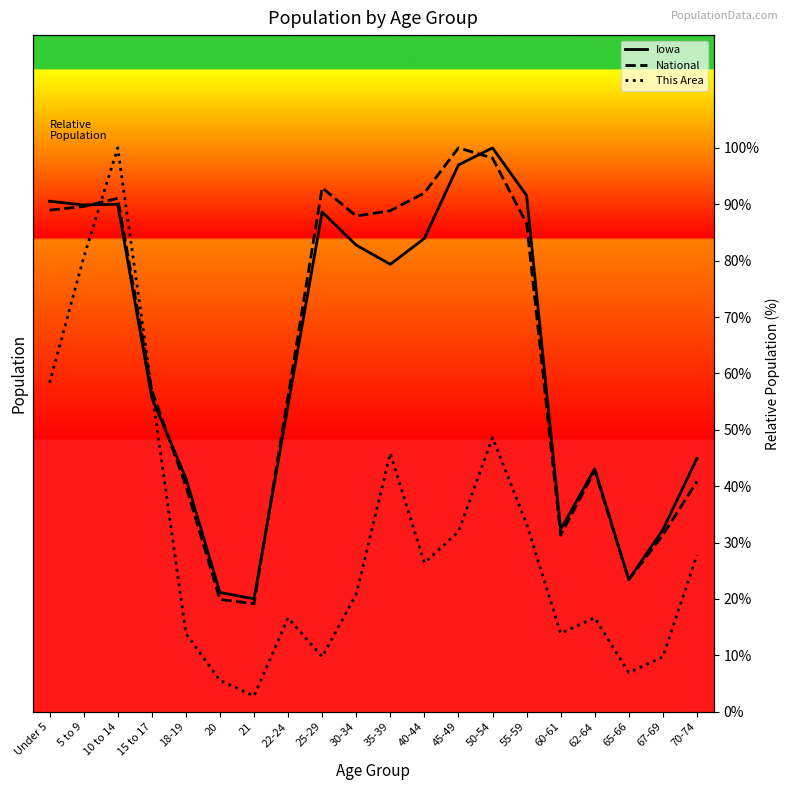

Where is the first local minimum for This Area?

21